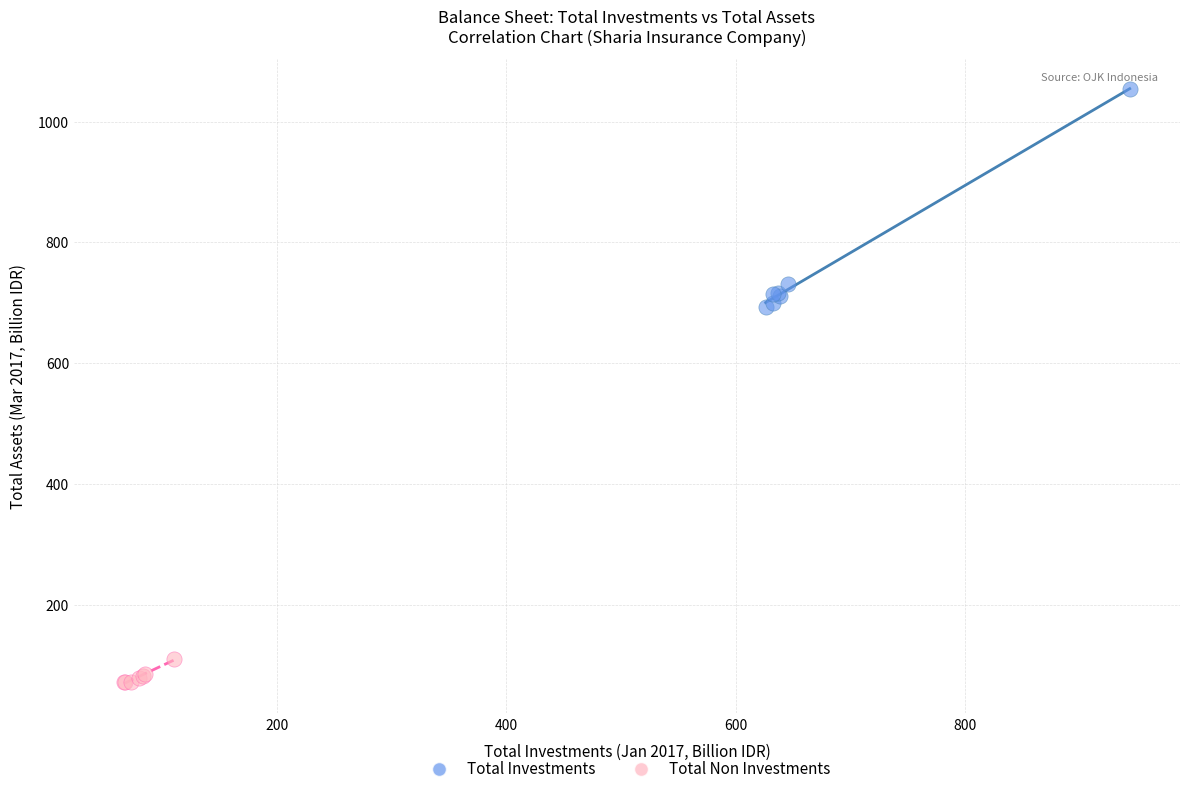

Which series contains the highest Y value?

Total Investments